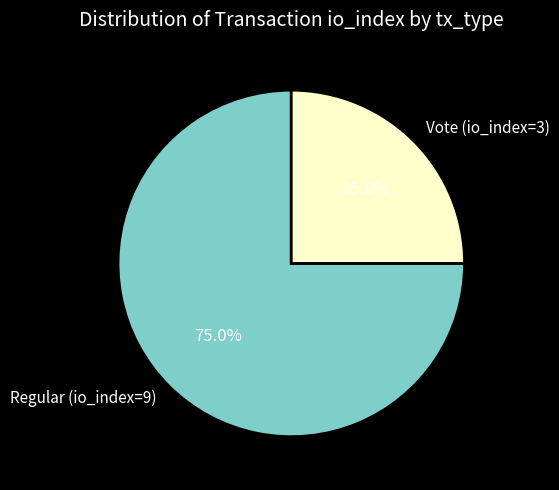

Rank the categories by value from highest to lowest.

Regular (io_index=9), Vote (io_index=3)